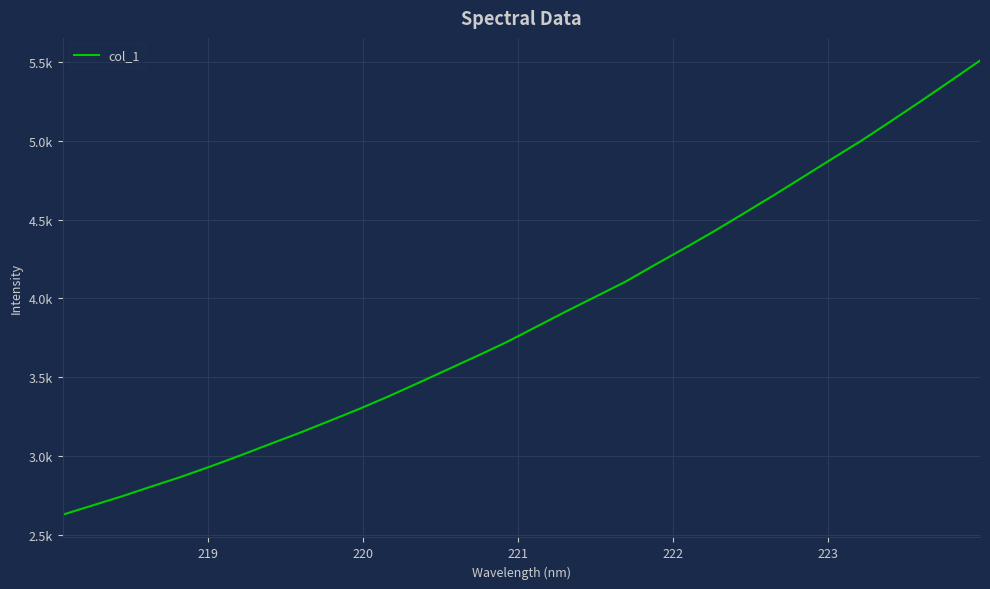

Is this an area chart (filled region under the line)?

No